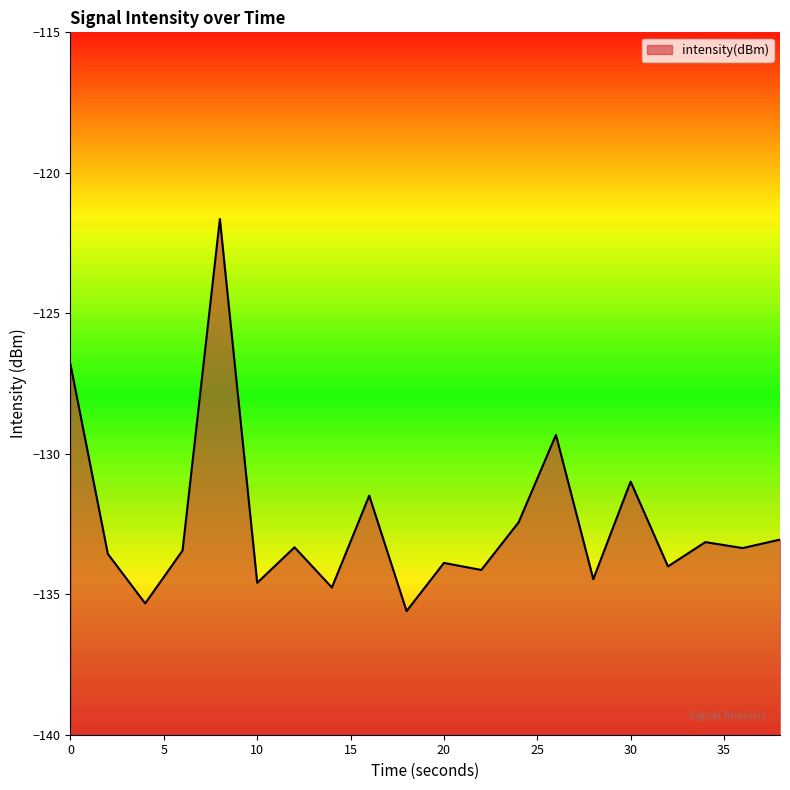

How many data points are less than -133?

14